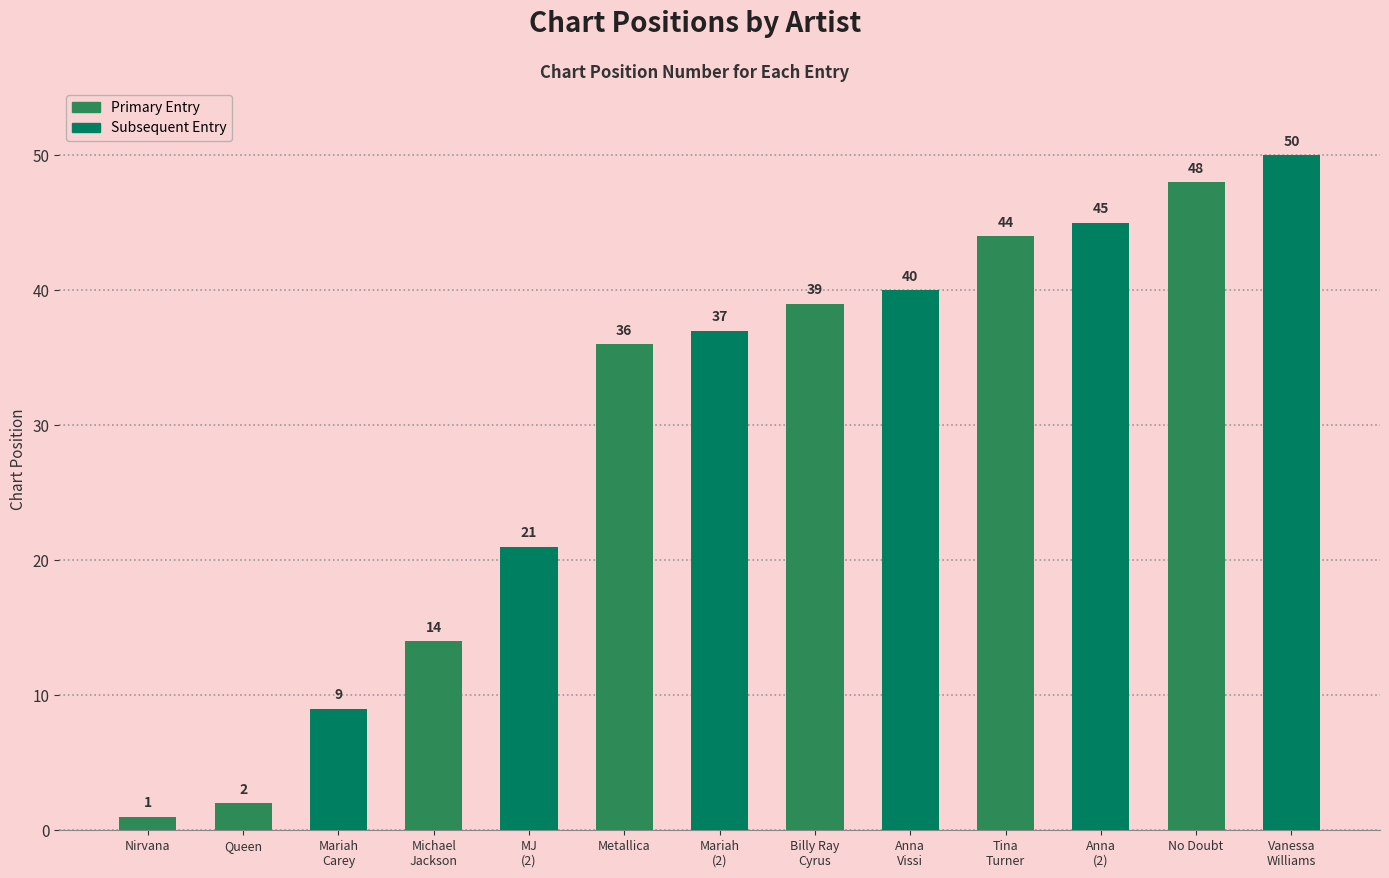

Reading right to left, transcribe all the data shown in this chart.

50	48	45	44	40	39	37	36	21	14	9	2	1